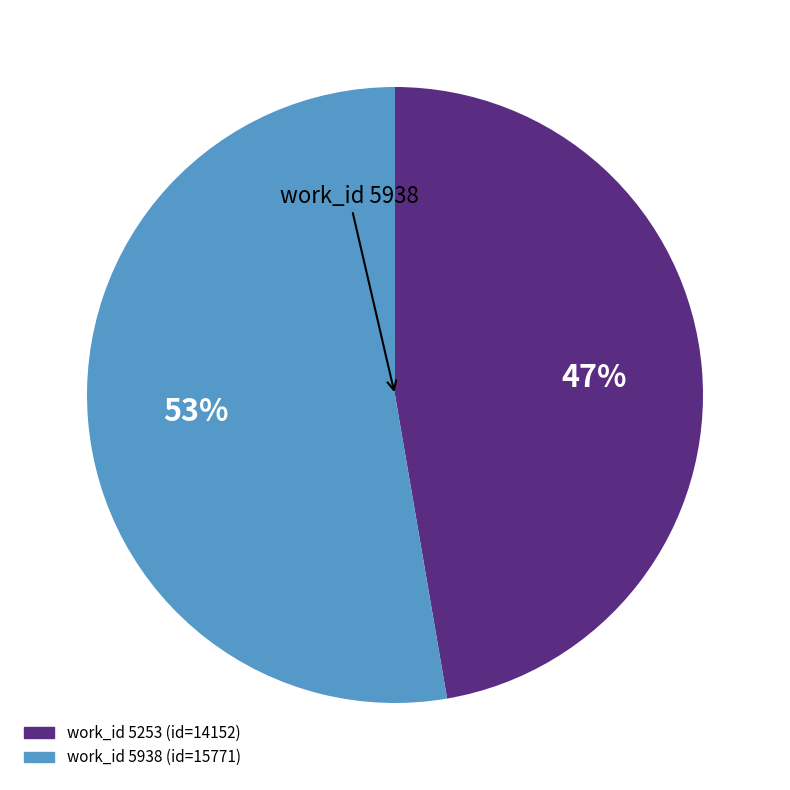

Is there a majority slice in this chart?

Yes